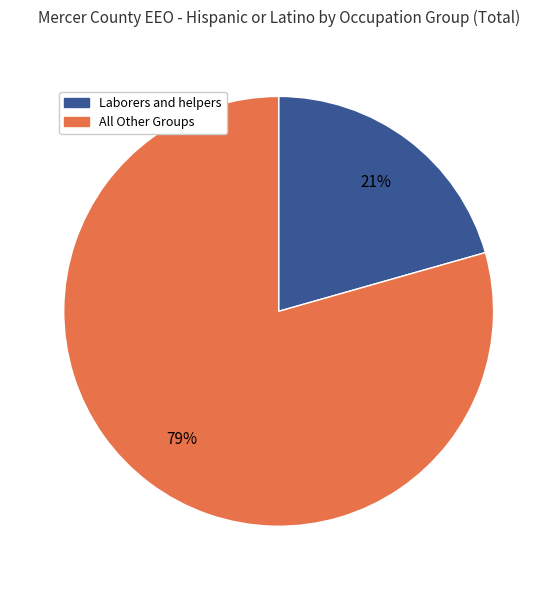

Is there any slice that represents more than half of the pie?

Yes